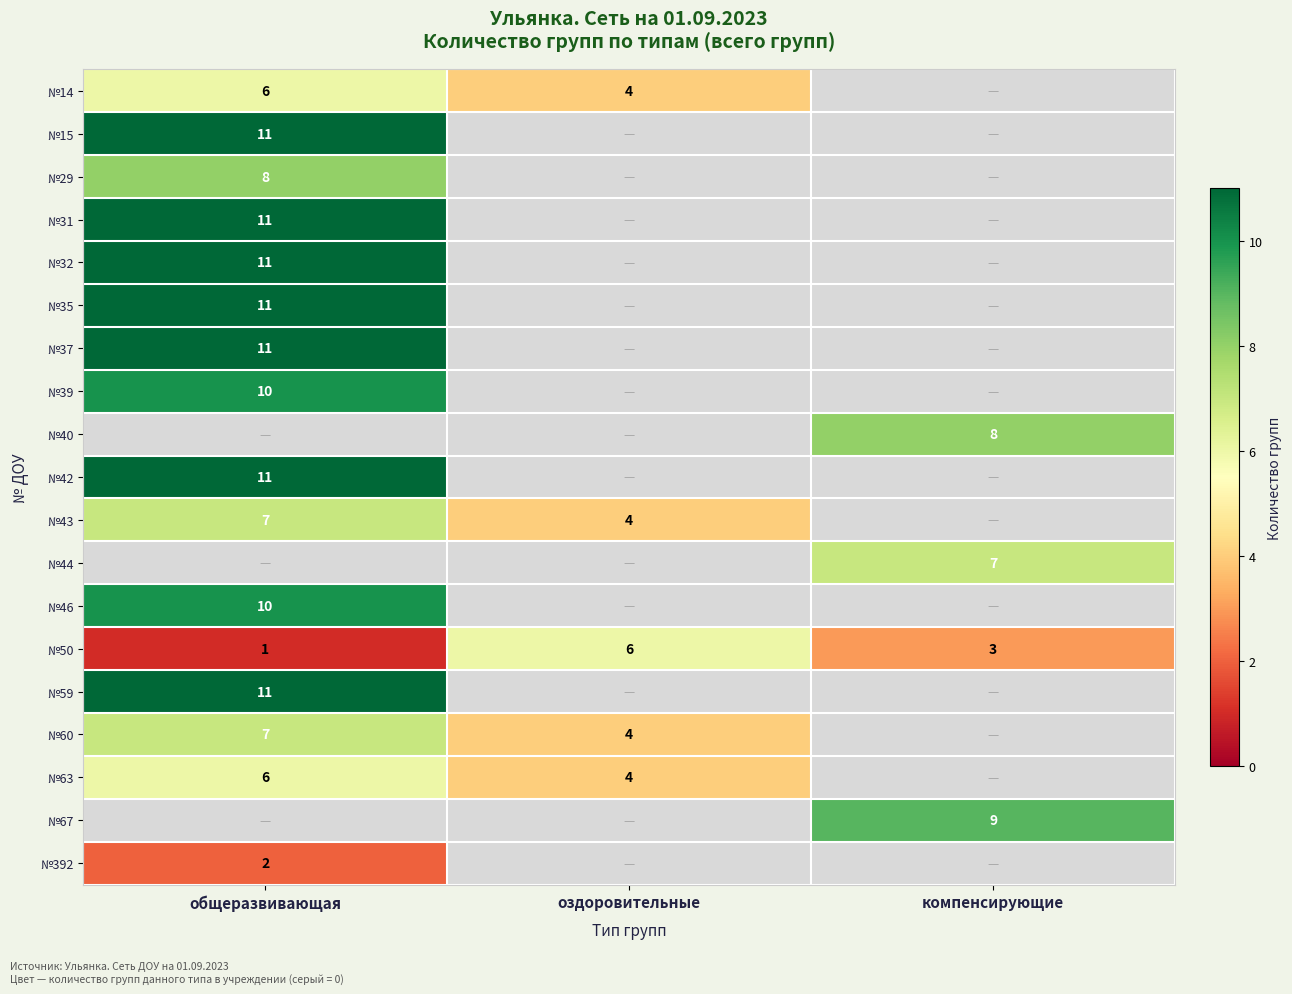

What is the difference between the highest and lowest values at общеразвивающая?

10.0